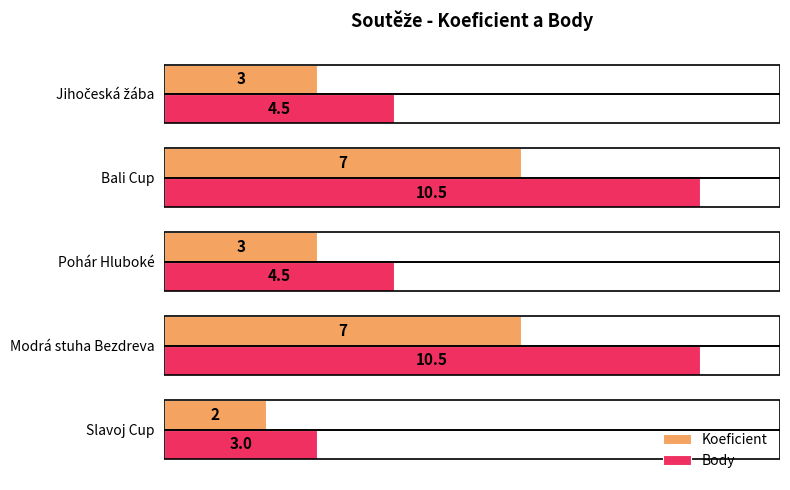

Read the Koeficient value at Modrá stuha Bezdreva.

7.0